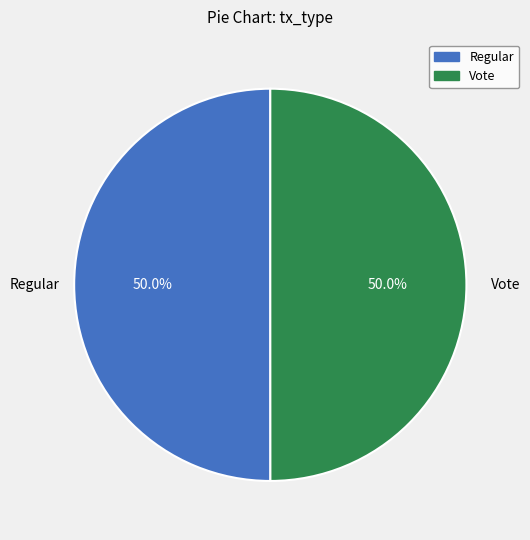

What is the ratio of the value at Regular to the value at Vote?

1.0